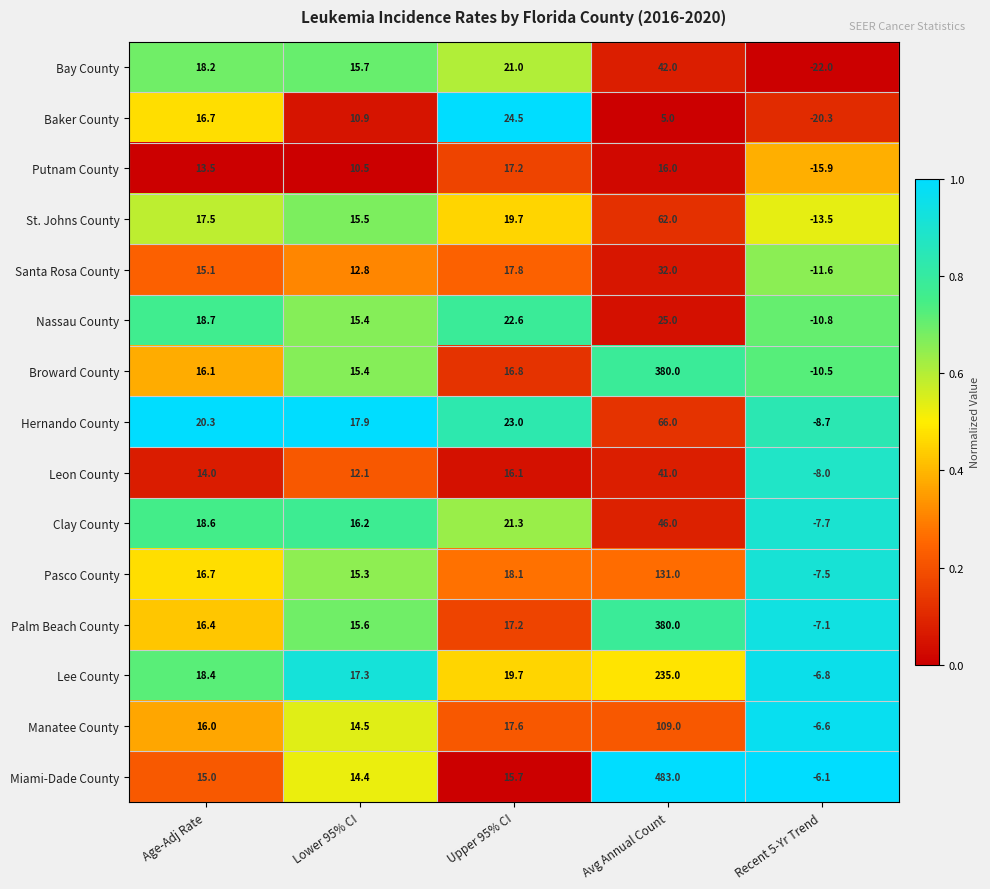

What is the average value of the Broward County series?

83.6